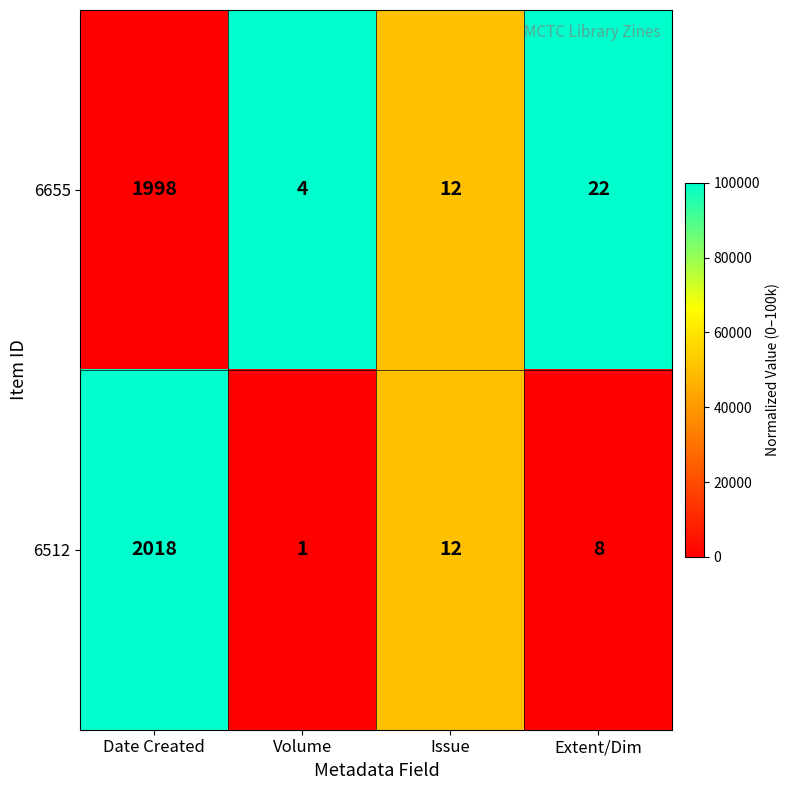

Rank the series by their maximum value, from highest to lowest.

6512, 6655